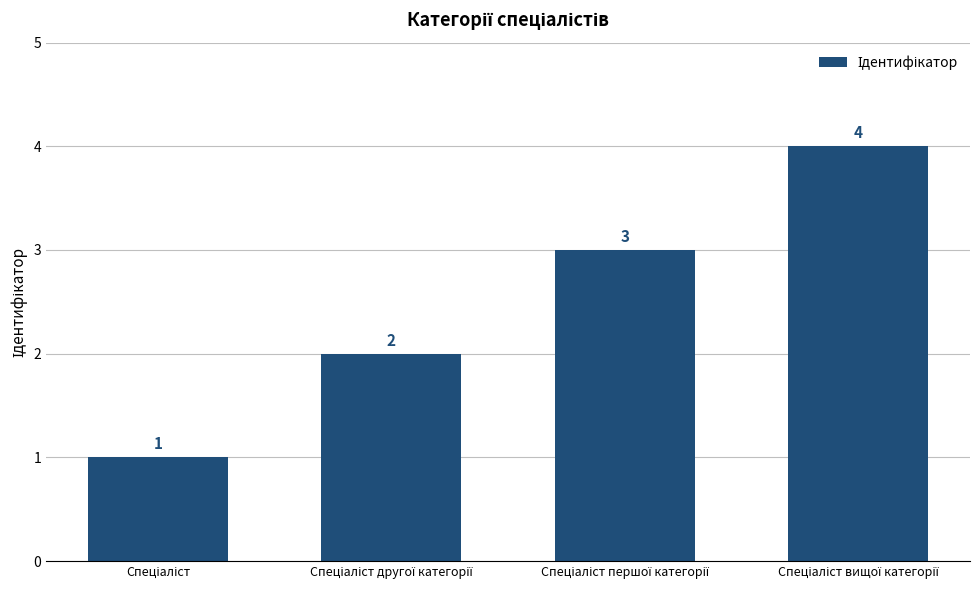

What is the greatest value displayed?

4